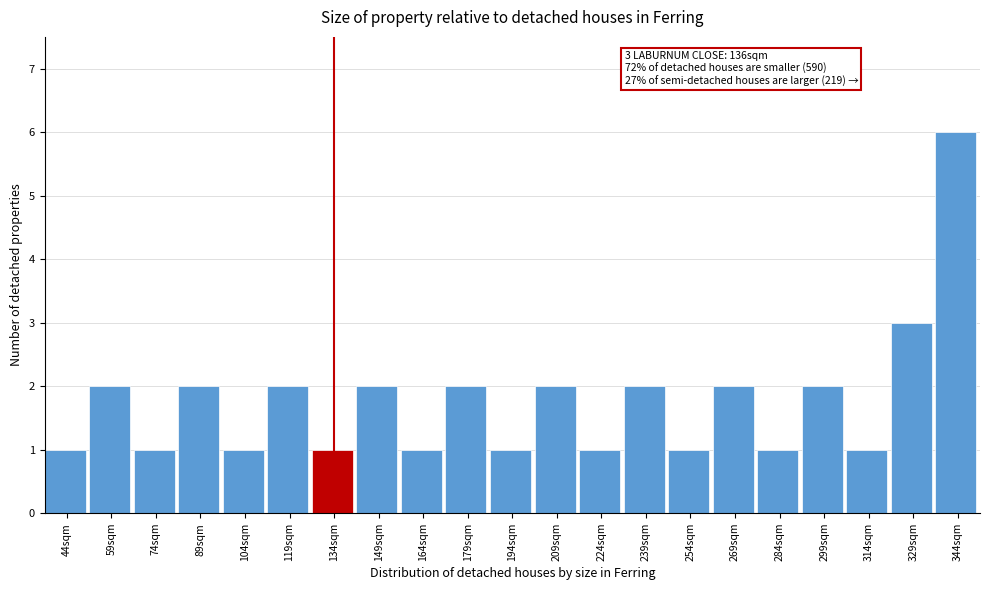

Reading left to right, transcribe all the data shown in this chart.

44sqm=1	59sqm=2	74sqm=1	89sqm=2	104sqm=1	119sqm=2	134sqm=1	149sqm=2	164sqm=1	179sqm=2	194sqm=1	209sqm=2	224sqm=1	239sqm=2	254sqm=1	269sqm=2	284sqm=1	299sqm=2	314sqm=1	329sqm=3	344sqm=6